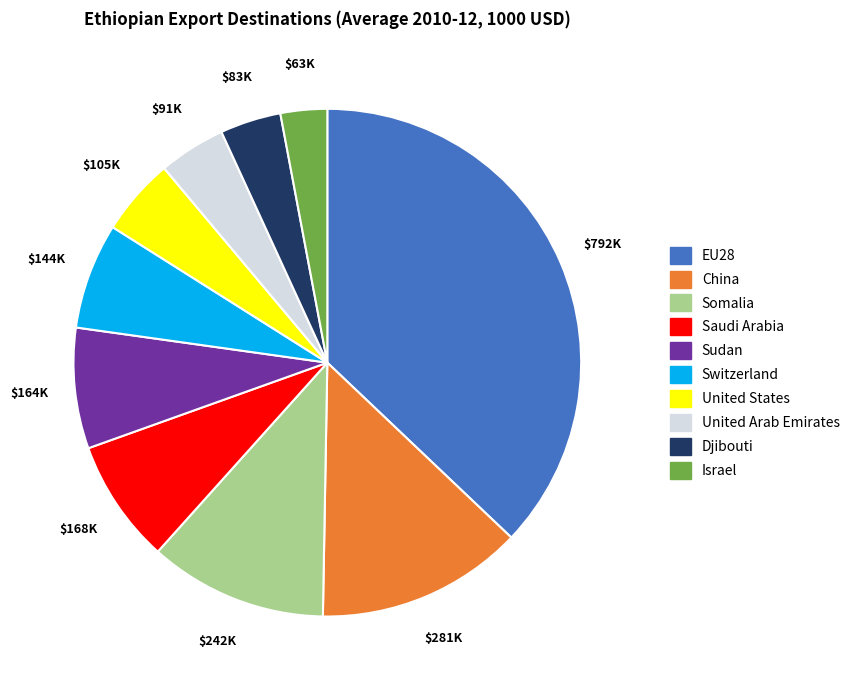

Is Somalia the majority of the pie?

No